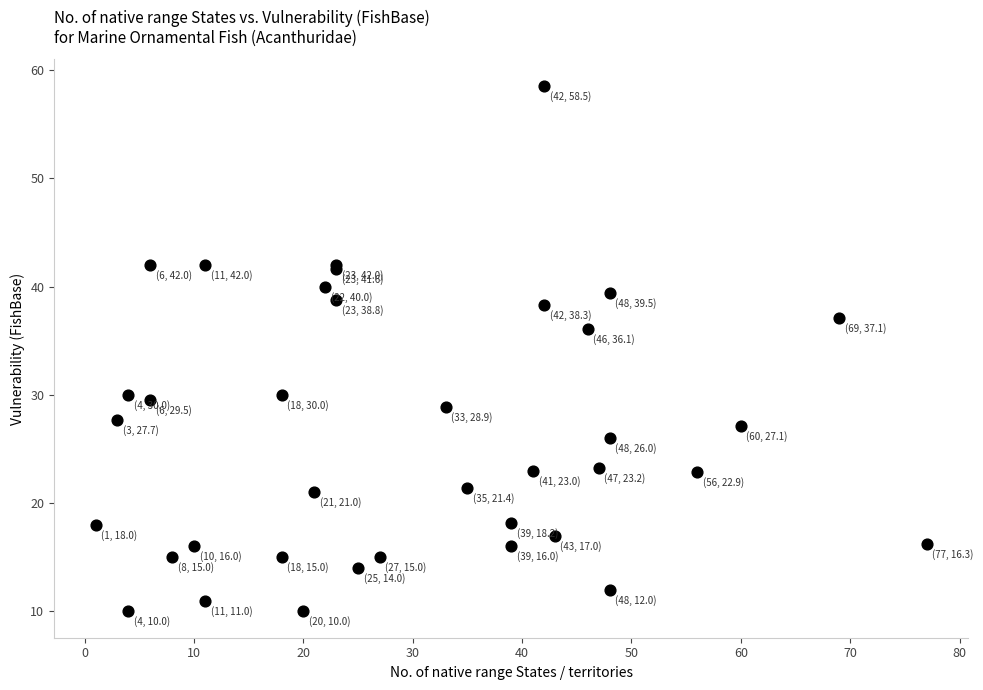

What Y value in the scatter plot is closest to 34?

36.1